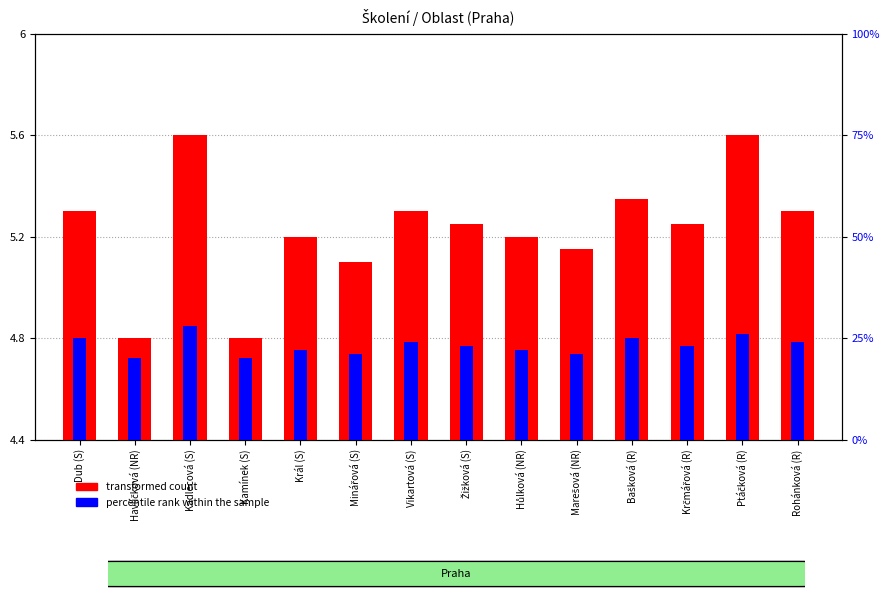

What is the label of the 10th bar from the right?

Král (S)